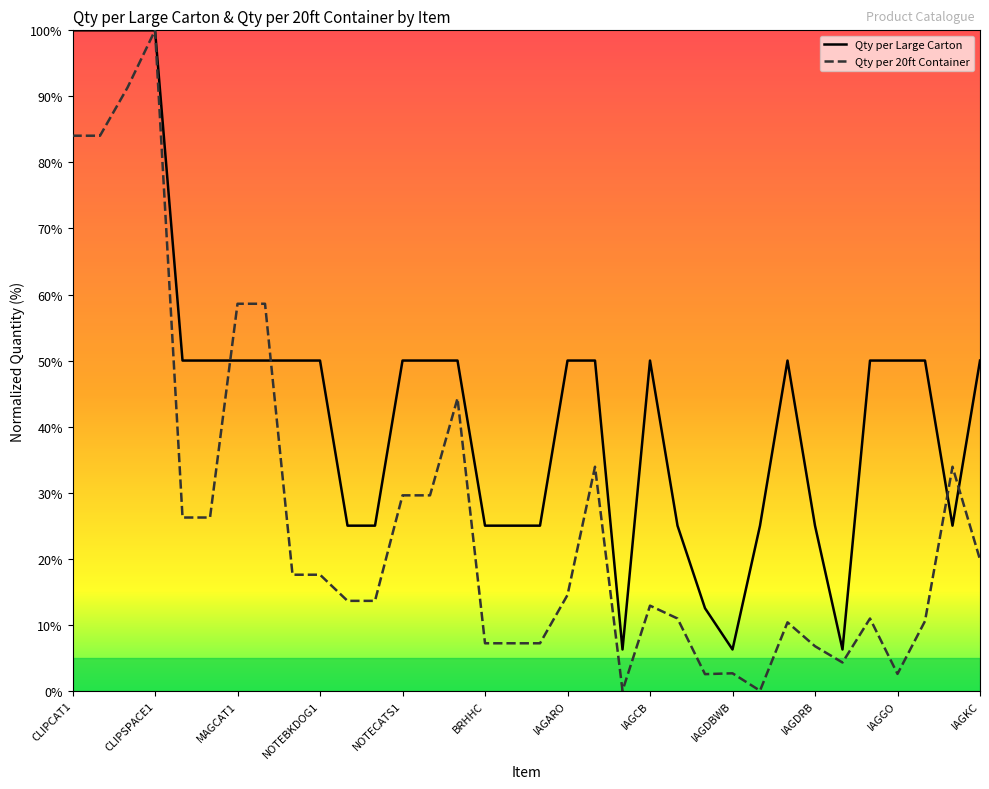

Reading left to right, transcribe all the data shown in this chart.

Qty per Large Carton: 100.0	100.0	100.0	100.0	50.0	50.0	50.0	50.0	50.0	50.0	25.0	25.0	50.0	50.0	50.0	25.0	25.0	25.0	50.0	50.0	6.2	50.0	25.0	12.5	6.2	25.0	50.0	25.0	6.2	50.0	50.0	50.0	25.0	50.0
Qty per 20ft Container: 84.0	84.0	91.3	100.0	26.2	26.2	58.6	58.6	17.6	17.6	13.6	13.6	29.6	29.6	44.3	7.2	7.2	7.2	14.5	33.9	0.0	12.9	10.9	2.5	2.6	0.0	10.4	6.7	4.3	10.9	2.6	10.5	33.9	19.9